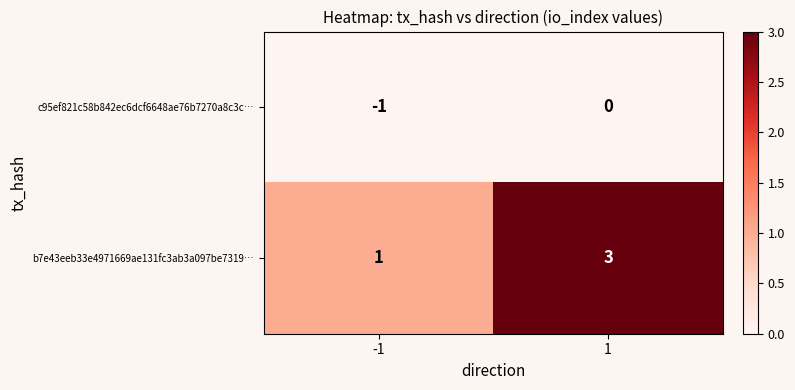

What is the sum of all b7e43eeb33e4971669ae131fc3ab3a097be7319… values?

4